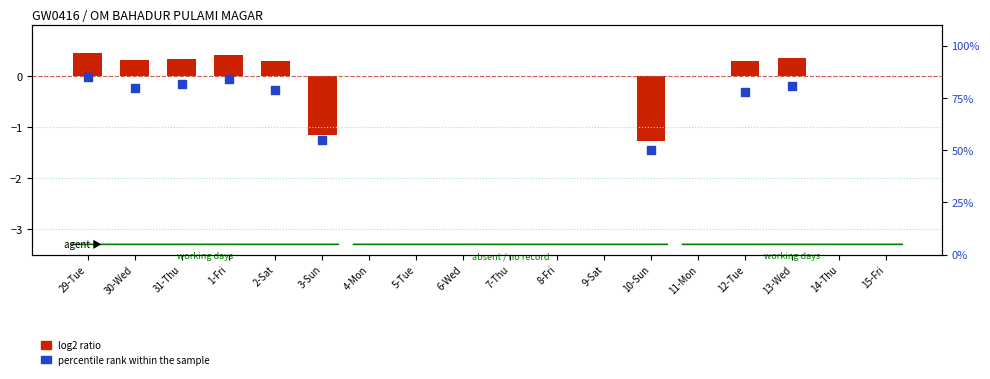

Between 1-Fri and 2-Sat, which is larger?

1-Fri